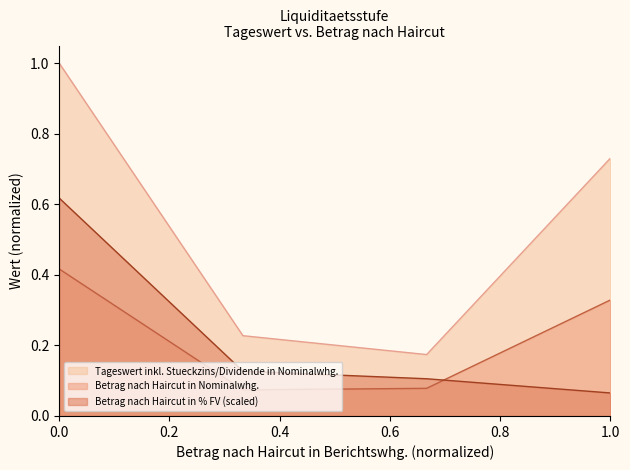

What is the greatest value displayed?

1.0